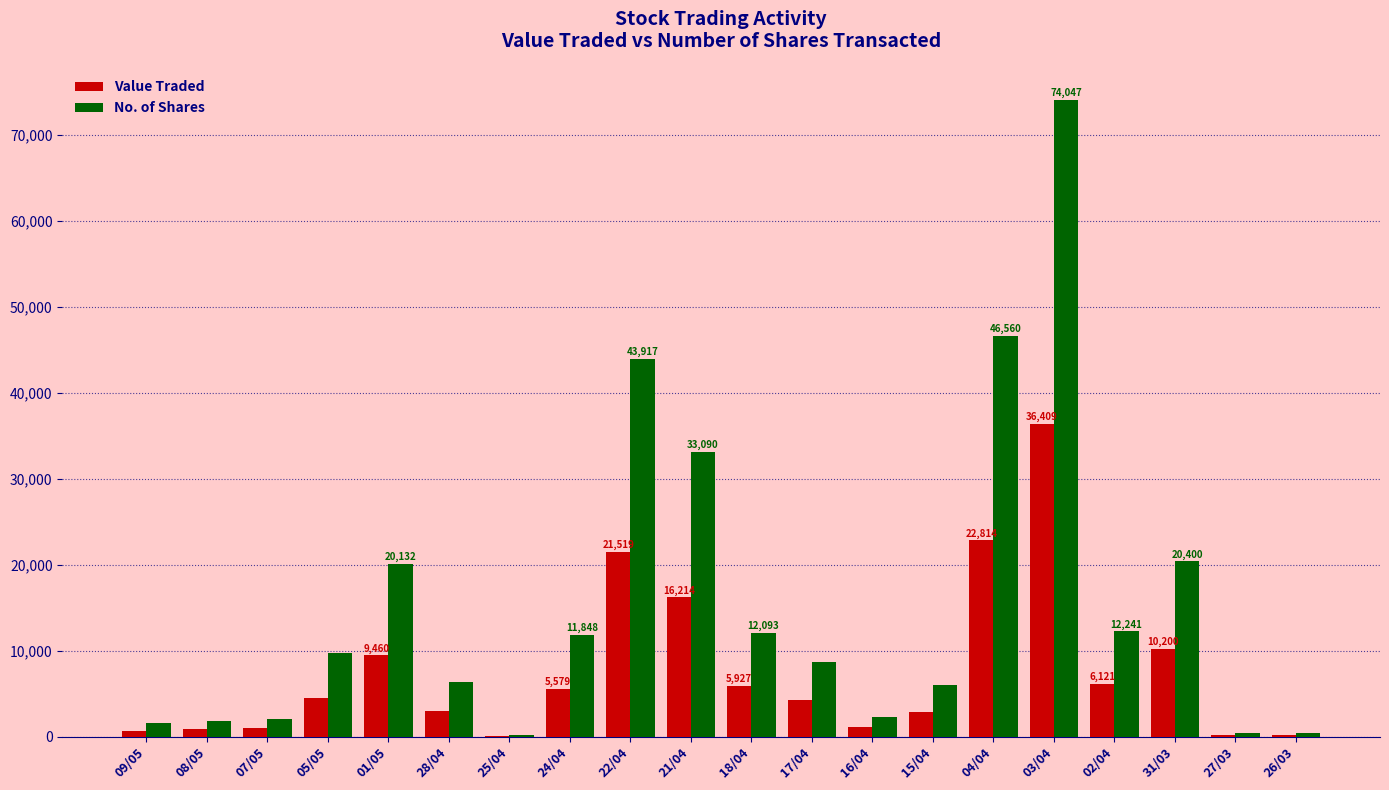

What is the maximum value for Value Traded?

36409